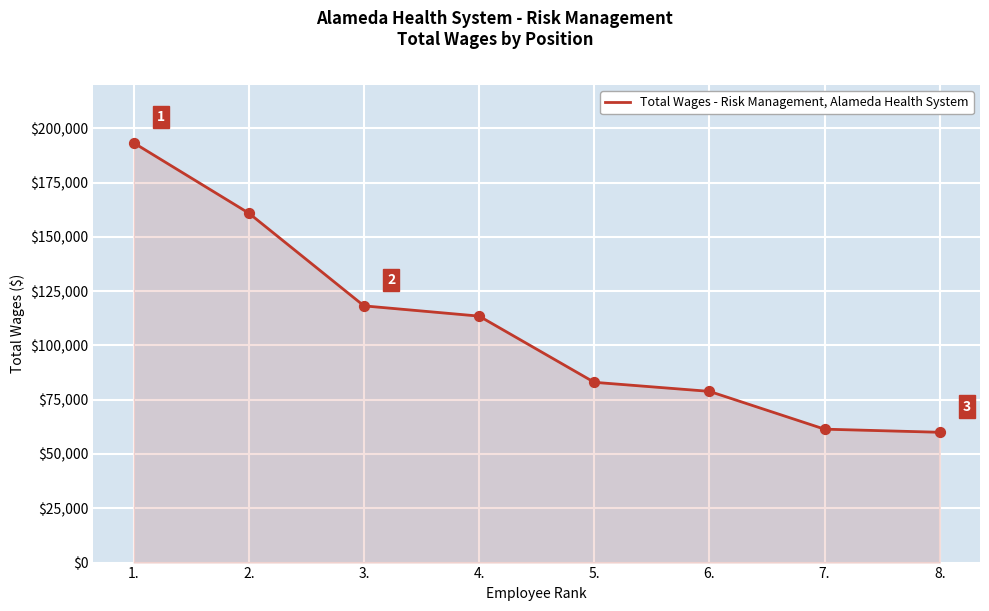

What is the change in value from 2. to 4.?

-47409